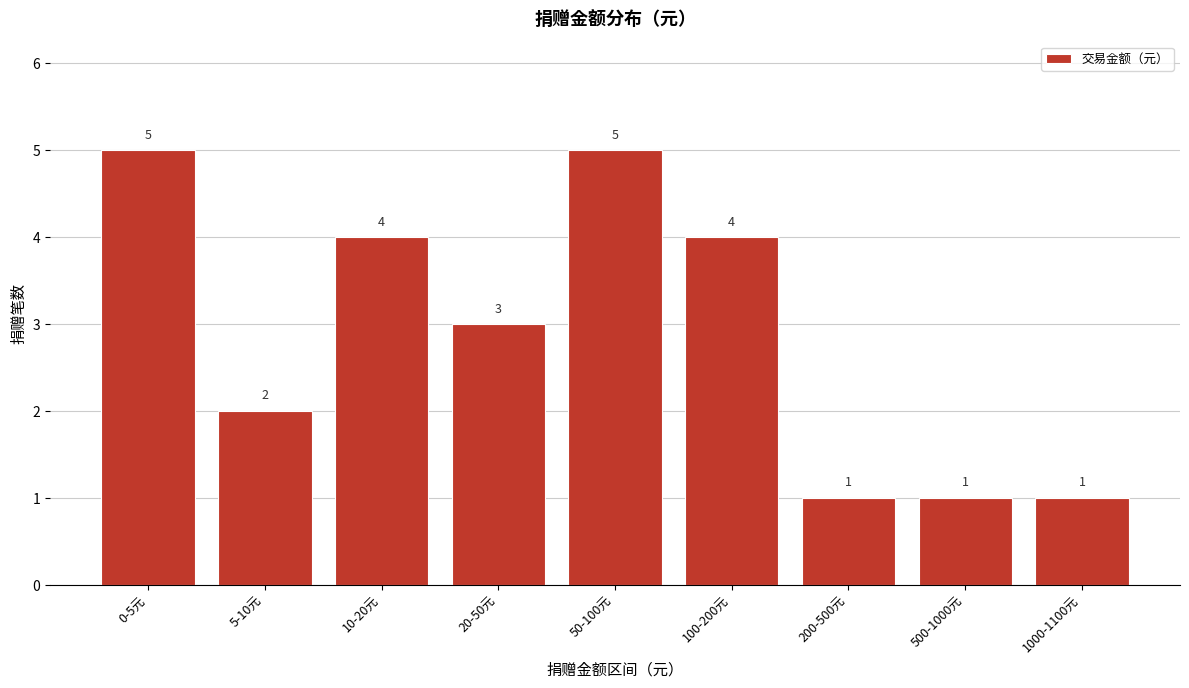

Reading left to right, list all the values displayed in this chart.

0-5元=5	5-10元=2	10-20元=4	20-50元=3	50-100元=5	100-200元=4	200-500元=1	500-1000元=1	1000-1100元=1